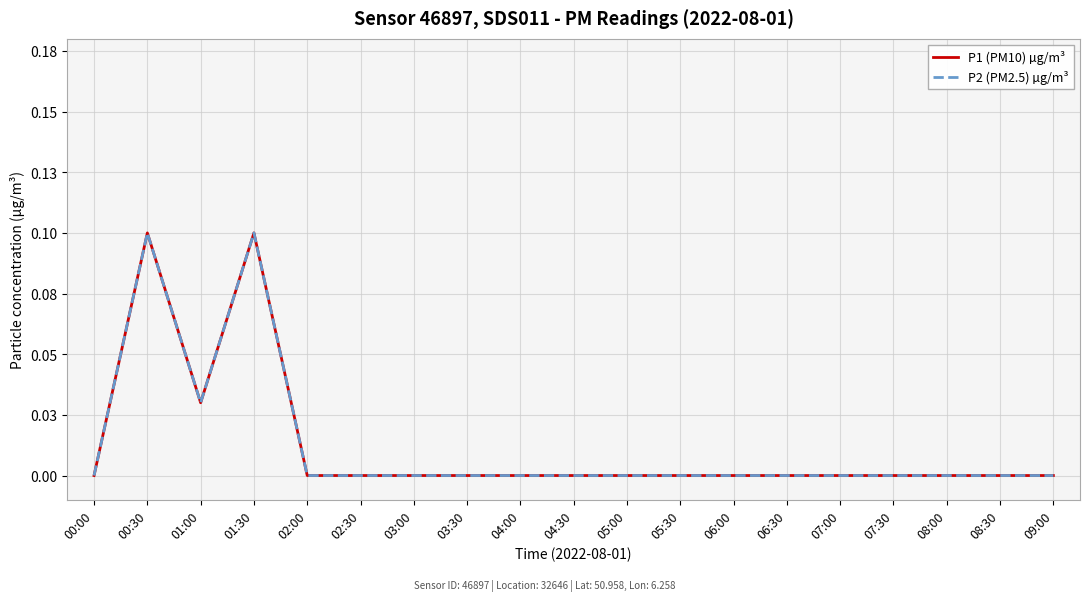

At which category is the sum across all series the highest?

00:30